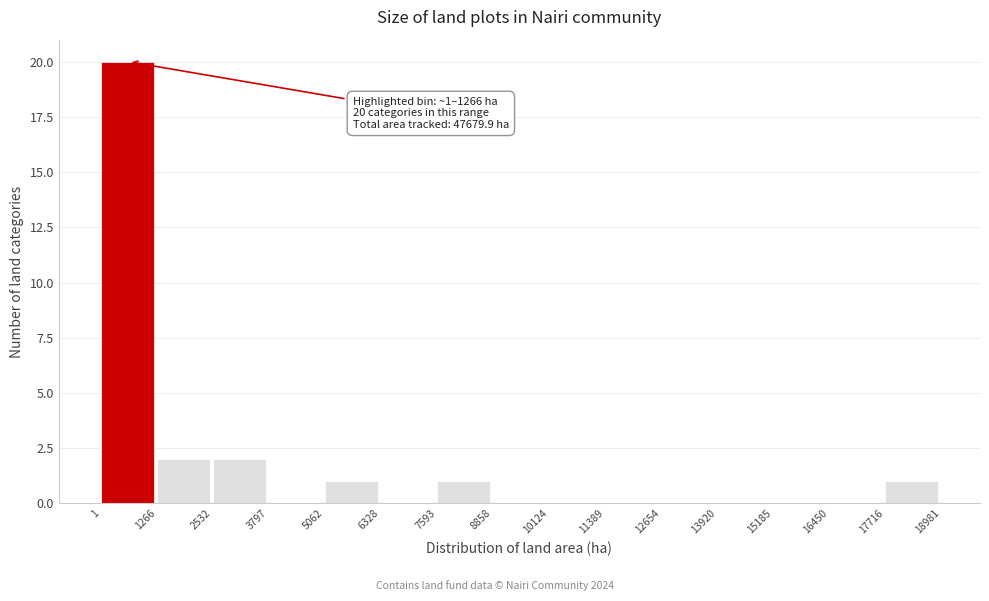

Over which range of the x-axis is the bar tallest?

1 to 1266